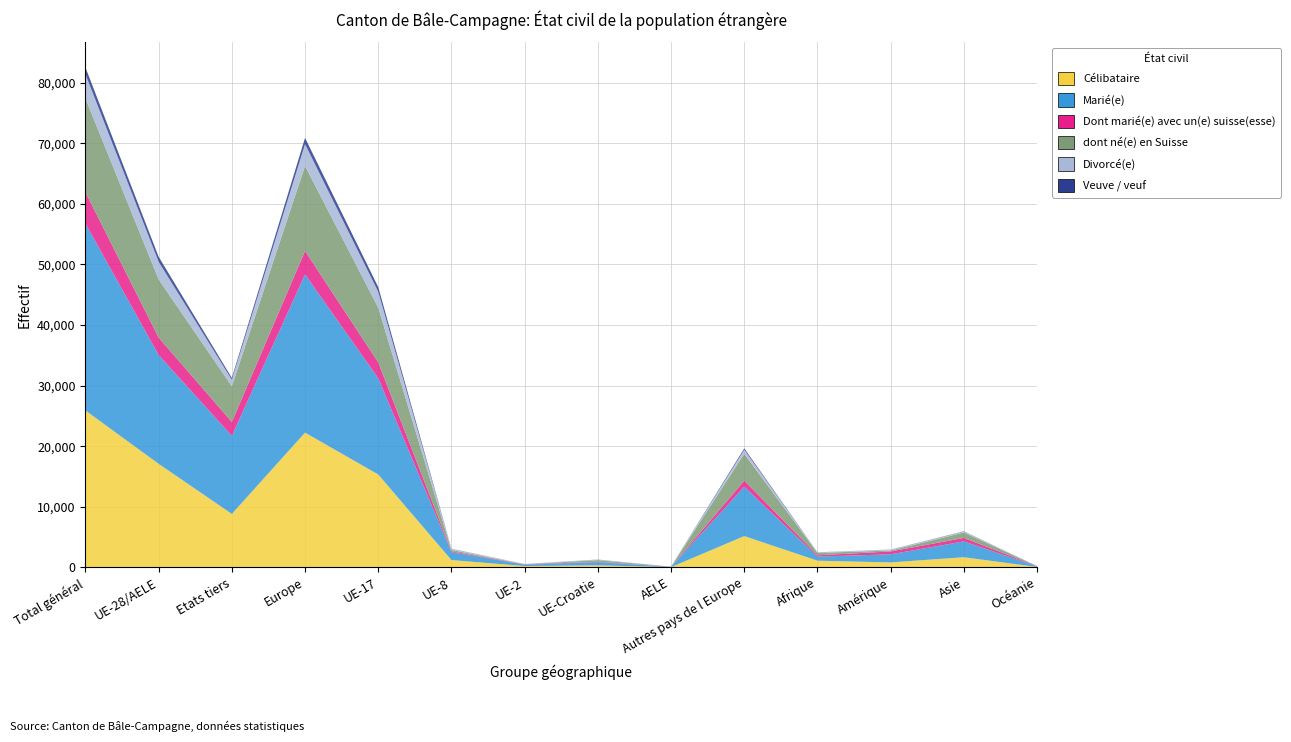

Reading left to right, what are all the values shown in this chart?

Célibataire: Total général=25895	UE-28/AELE=17082	Etats tiers=8813	Europe=22238	UE-17=15321	UE-8=1199	UE-2=208	UE-Croatie=323	AELE=31	Autres pays de l Europe=5156	Afrique=1096	Amérique=810	Asie=1665	Océanie=59
Marié(e): Total général=30861	UE-28/AELE=17964	Etats tiers=12897	Europe=26120	UE-17=15890	UE-8=1294	UE-2=218	UE-Croatie=524	AELE=38	Autres pays de l Europe=8156	Afrique=675	Amérique=1334	Asie=2613	Océanie=101
Dont marié(e) avec un(e) suisse(esse): Total général=5156	UE-28/AELE=2873	Etats tiers=2283	Europe=3864	UE-17=2613	UE-8=131	UE-2=40	UE-Croatie=74	AELE=15	Autres pays de l Europe=991	Afrique=212	Amérique=474	Asie=576	Océanie=27
dont né(e) en Suisse: Total général=15491	UE-28/AELE=9602	Etats tiers=5889	Europe=14032	UE-17=9031	UE-8=237	UE-2=44	UE-Croatie=273	AELE=17	Autres pays de l Europe=4430	Afrique=390	Amérique=154	Asie=891	Océanie=11
Divorcé(e): Total général=4007	UE-28/AELE=2924	Etats tiers=1083	Europe=3611	UE-17=2640	UE-8=181	UE-2=30	UE-Croatie=69	AELE=4	Autres pays de l Europe=687	Afrique=85	Amérique=153	Asie=151	Océanie=4
Veuve / veuf: Total général=1106	UE-28/AELE=810	Etats tiers=296	Europe=1024	UE-17=754	UE-8=26	UE-2=8	UE-Croatie=20	AELE=2	Autres pays de l Europe=214	Afrique=19	Amérique=14	Asie=46	Océanie=3